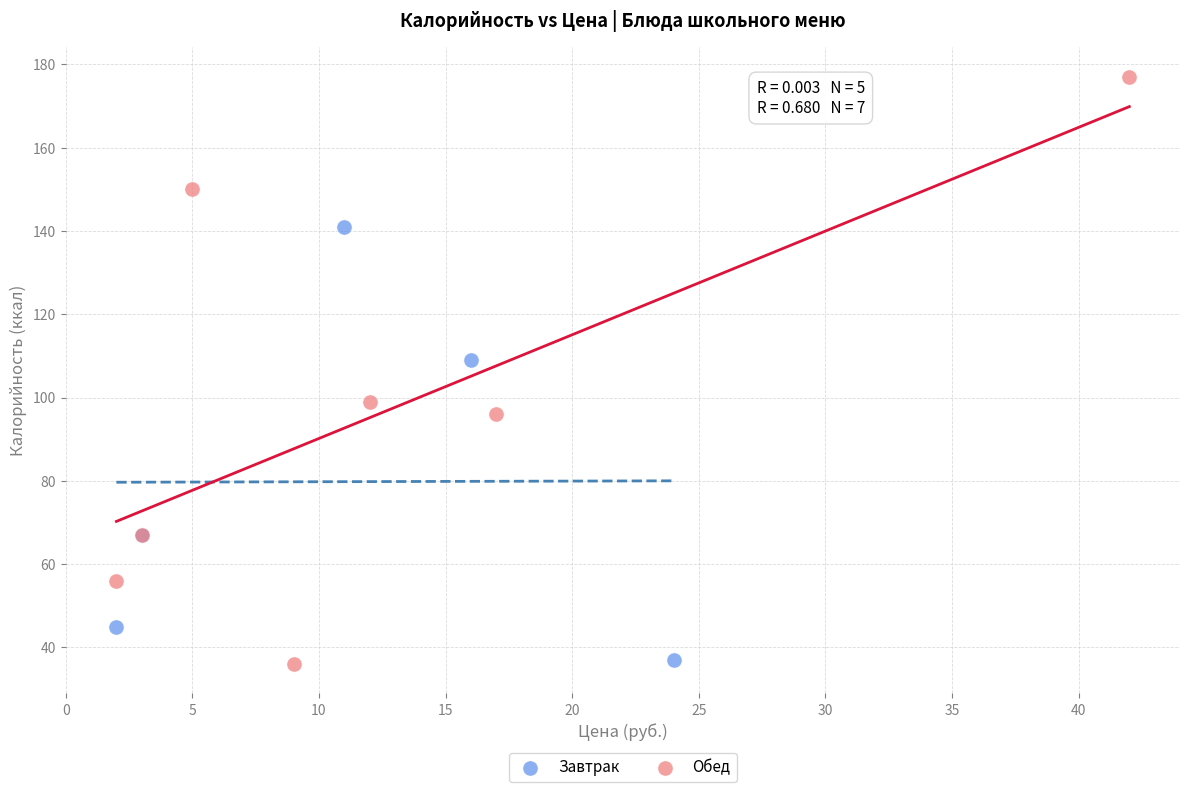

Which series contains the highest Y value?

Обед